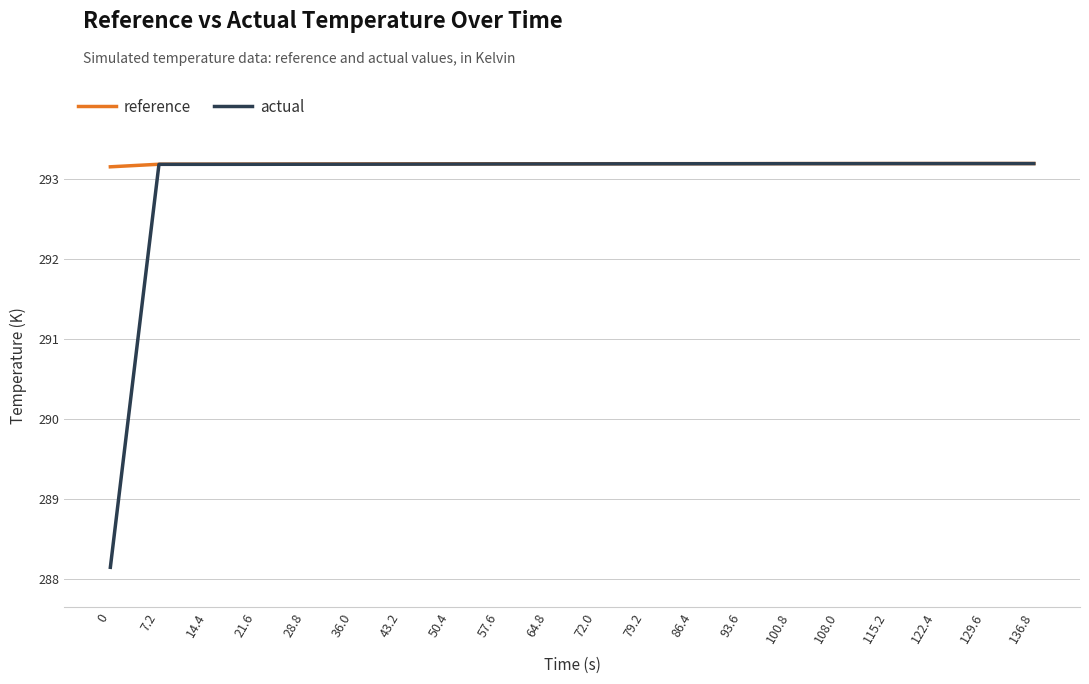

Which series has the widest spread of values?

actual